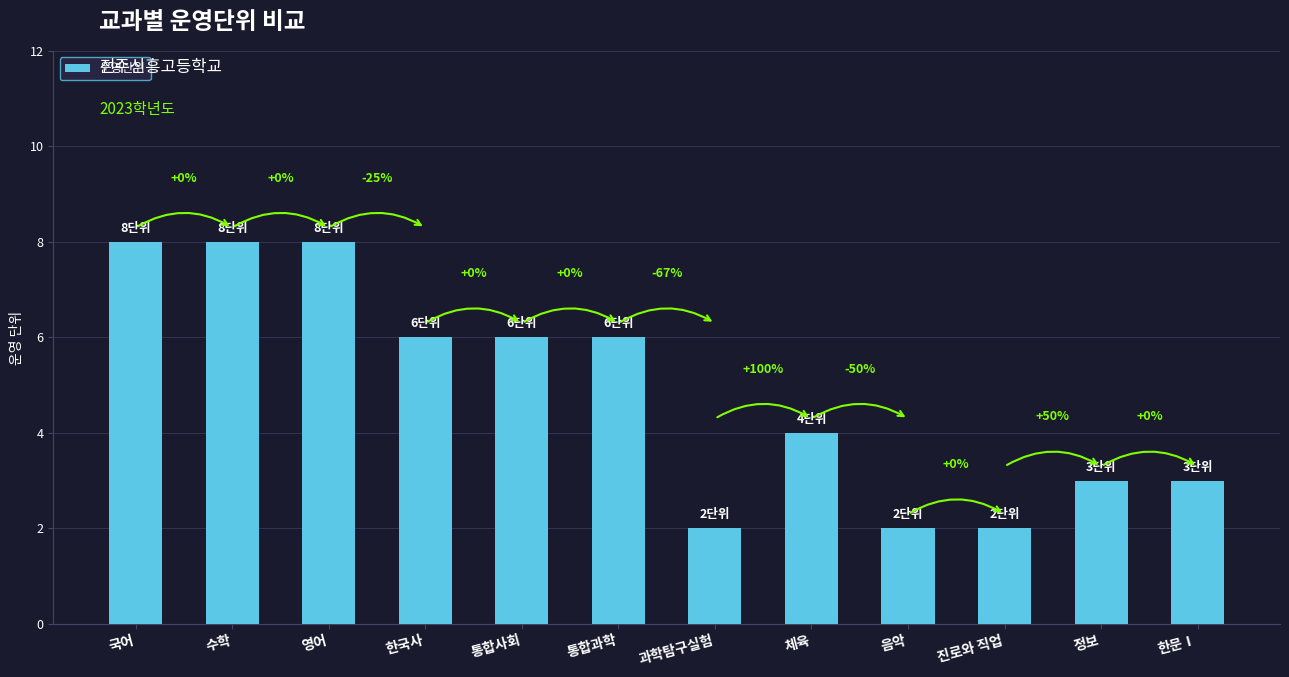

Between 진로와 직업 and 수학, which is larger?

수학